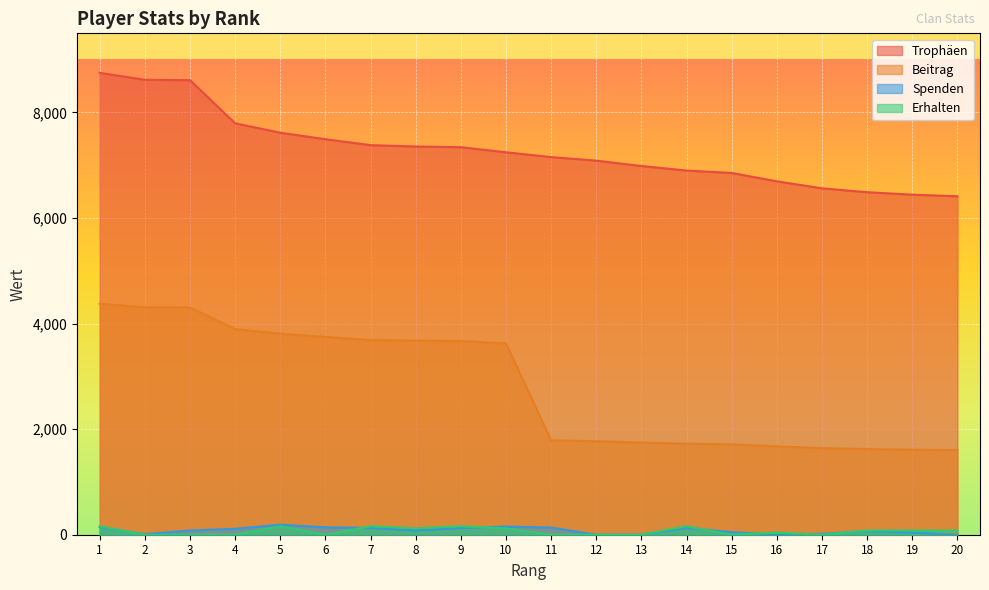

Reading right to left, list all the values displayed in this chart.

Trophäen: 20=6413	19=6443	18=6490	17=6563	16=6696	15=6854	14=6900	13=6986	12=7088	11=7155	10=7246	9=7342	8=7356	7=7381	6=7494	5=7617	4=7795	3=8612	2=8620	1=8752
Beitrag: 20=1603	19=1610	18=1622	17=1640	16=1674	15=1713	14=1725	13=1746	12=1772	11=1788	10=3623	9=3671	8=3678	7=3690	6=3747	5=3808	4=3897	3=4306	2=4310	1=4376
Spenden: 20=0	19=40	18=68	17=16	16=0	15=48	14=130	13=0	12=0	11=136	10=154	9=126	8=80	7=128	6=140	5=190	4=112	3=80	2=10	1=144
Erhalten: 20=80	19=80	18=80	17=0	16=40	15=0	14=160	13=0	12=0	11=0	10=120	9=160	8=120	7=160	6=0	5=160	4=0	3=0	2=0	1=160